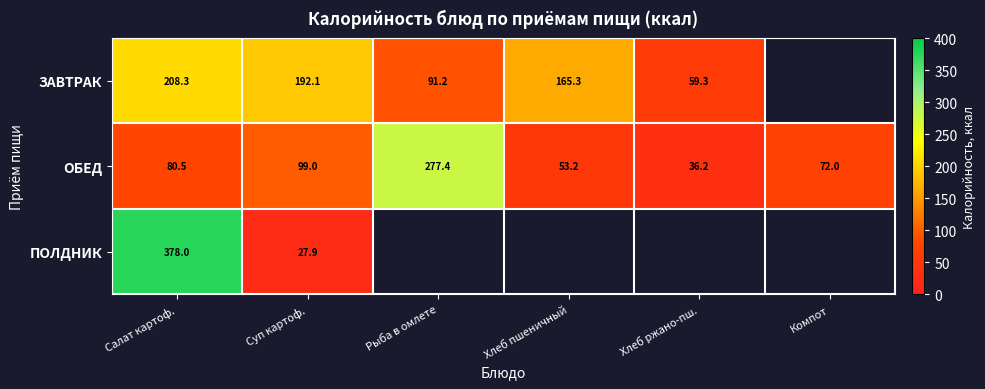

What is the spread (max minus min) of values at Рыба в омлете?

186.2